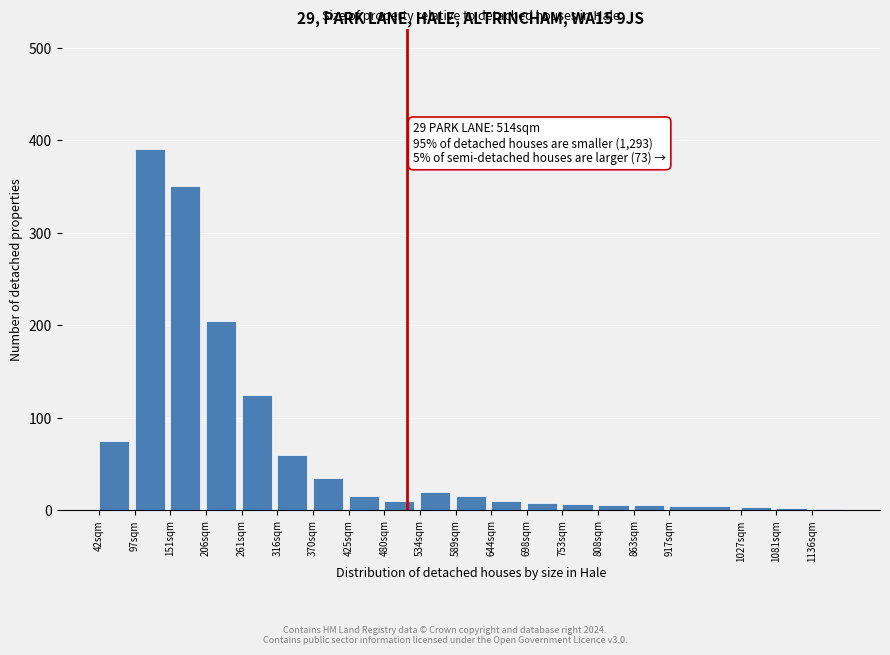

What is the ratio of the value at 370sqm to the value at 261sqm?

0.3